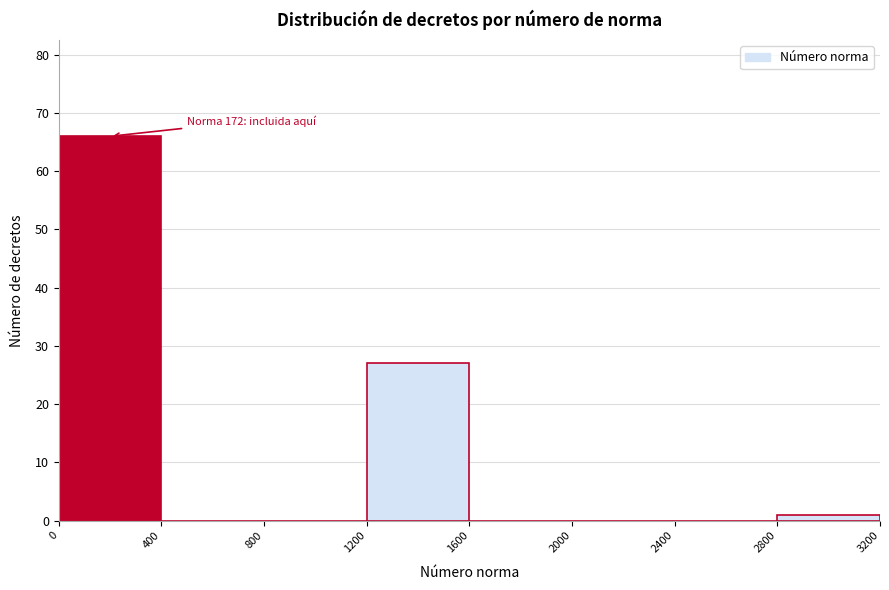

Over which range of the x-axis is the bar tallest?

0 to 400